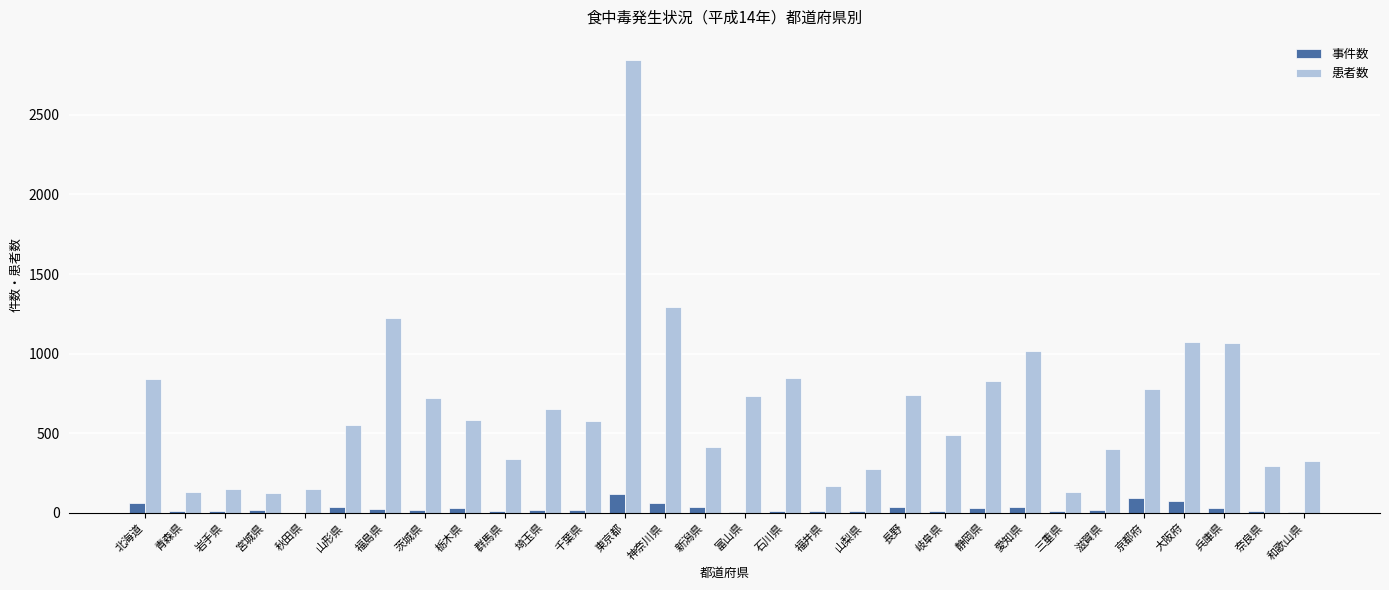

Which series has the largest total across all categories?

患者数